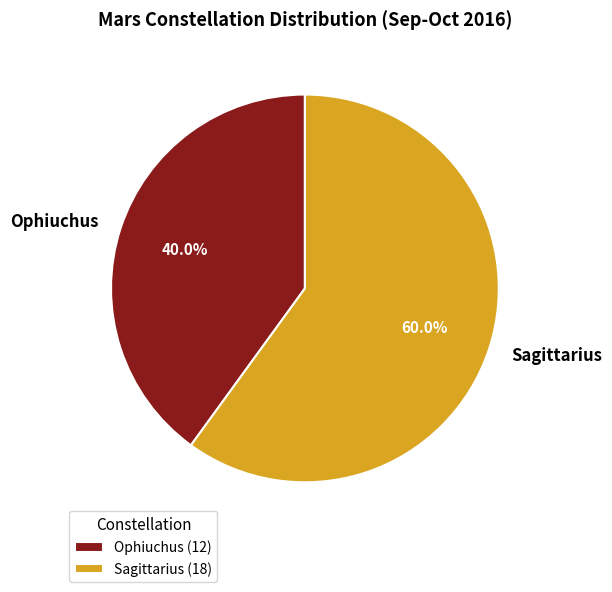

Which category accounts for the majority?

Sagittarius